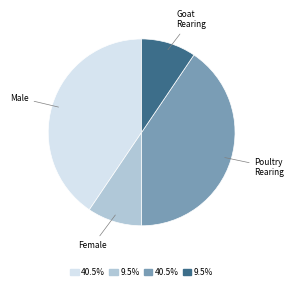

Does any single category account for the majority?

No